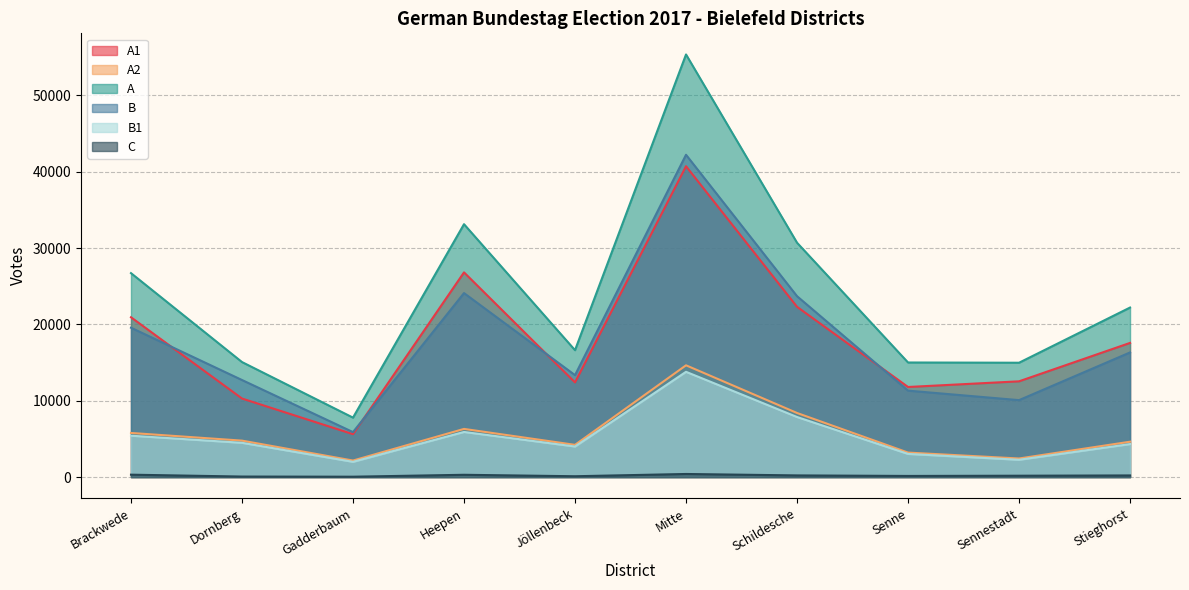

At which label does A2 first exceed 4775?

Brackwede